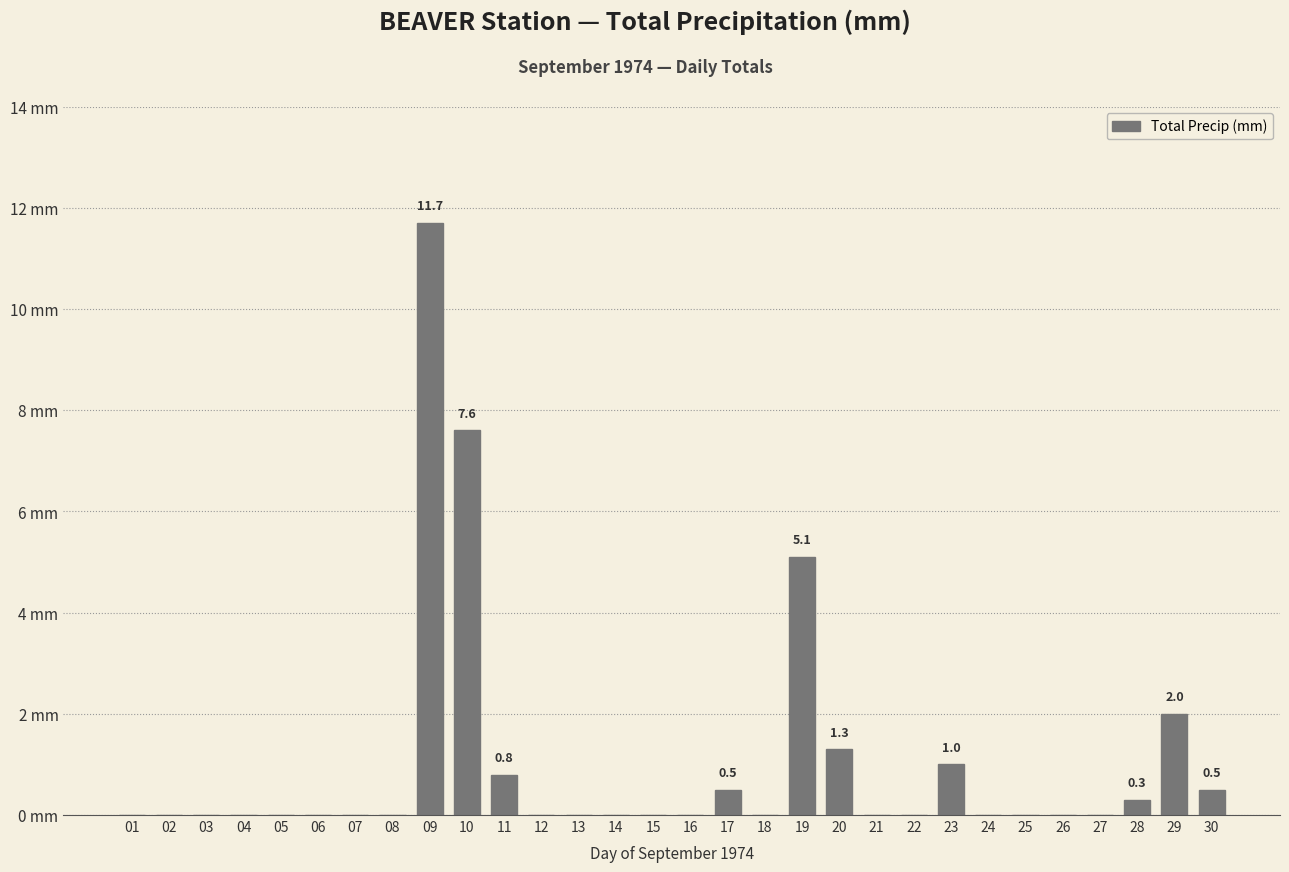

The value at 16 is 0.0. True or false?

True